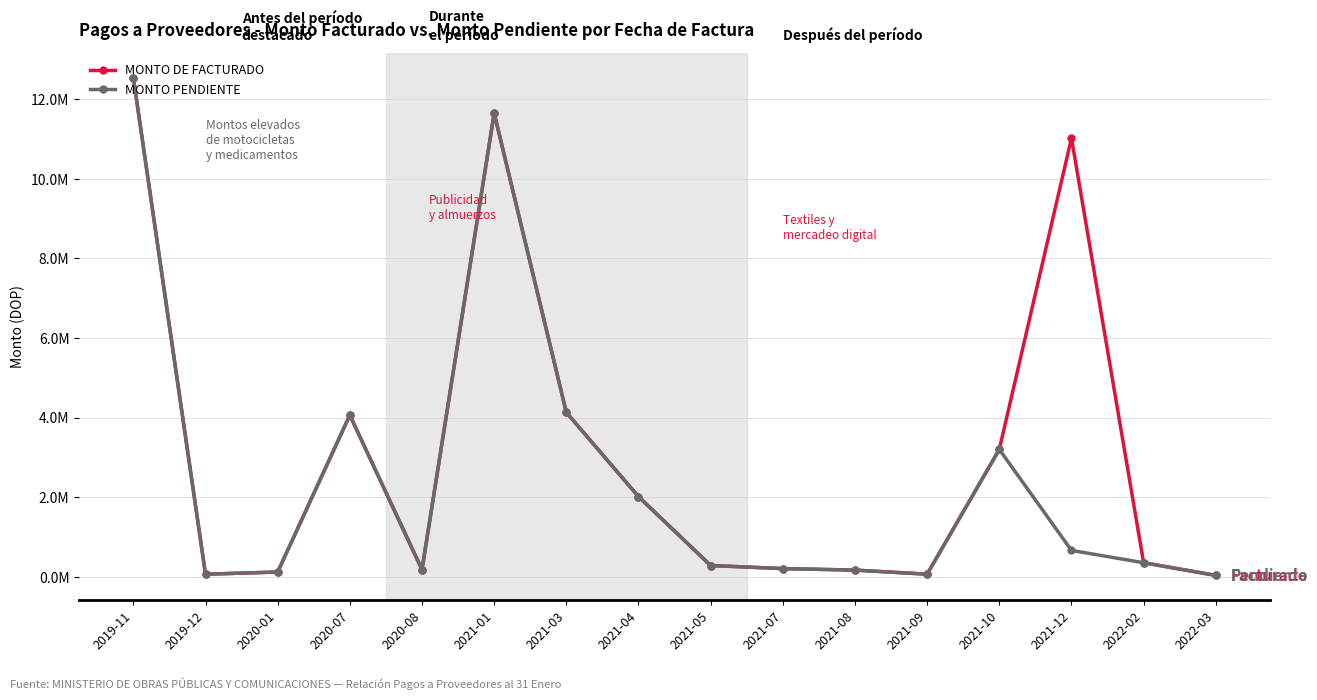

Rank the series at 2021-12 from lowest to highest value.

MONTO PENDIENTE, MONTO DE FACTURADO